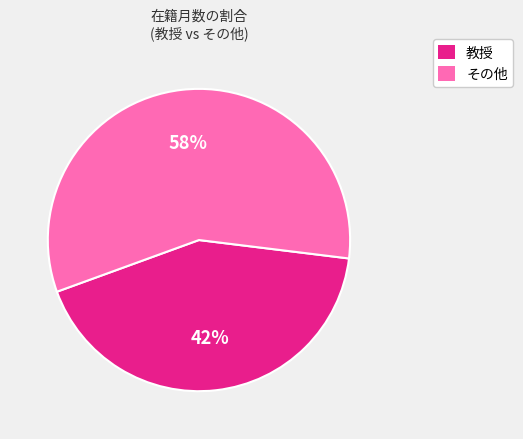

To the nearest percent, what is the average slice percentage?

50%